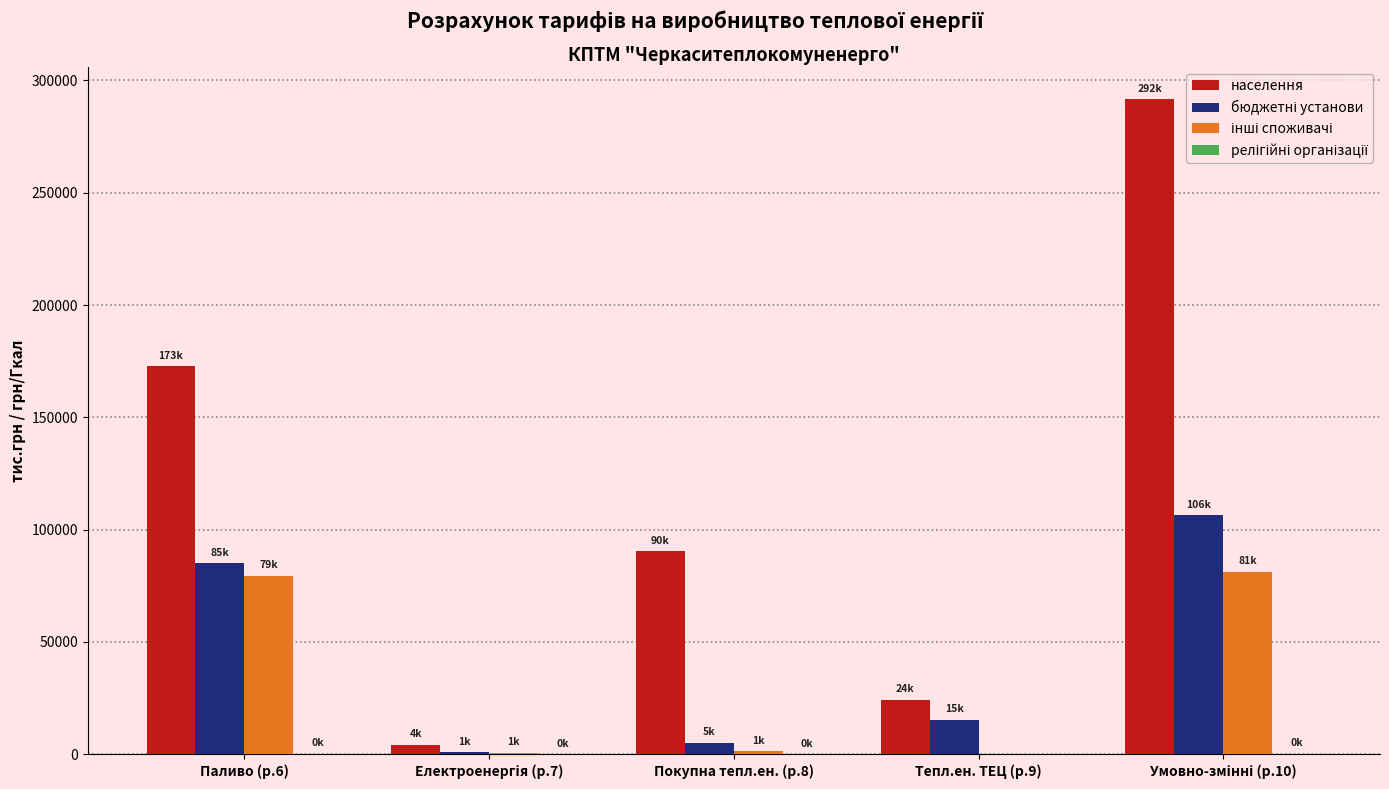

Which series has the largest total across all categories?

населення